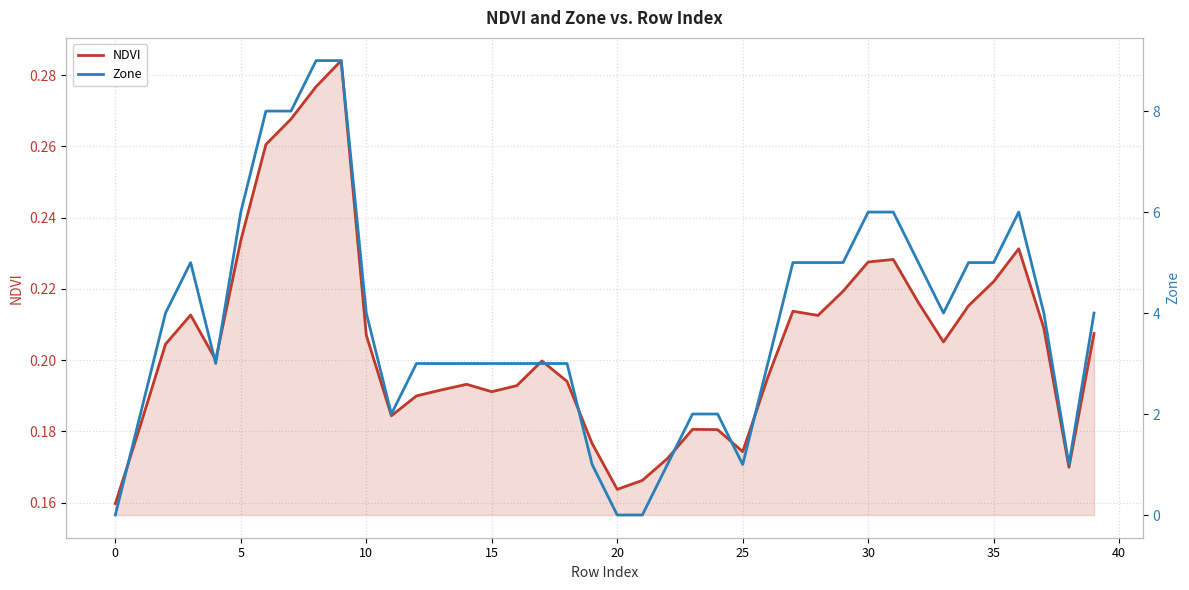

What is the sum of the NDVI values at 37 and 29?

0.4